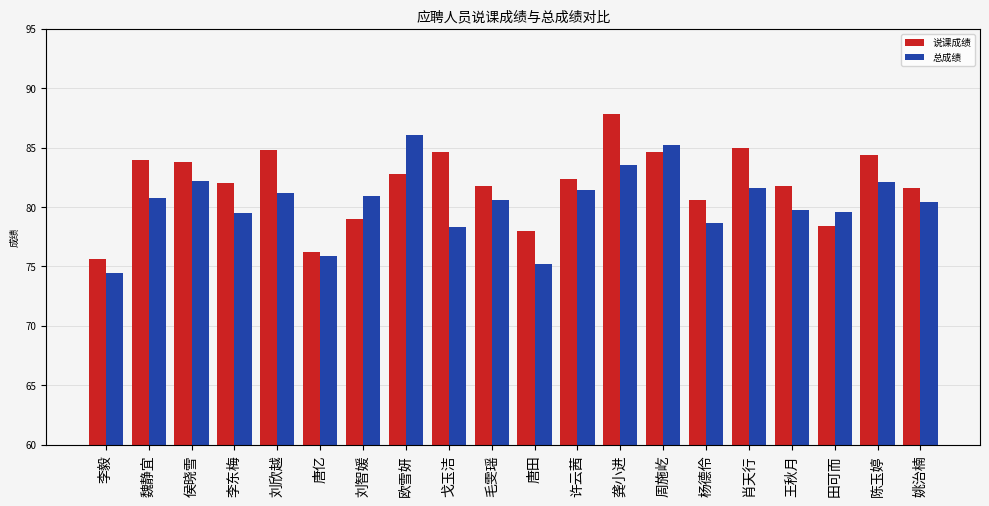

What is the sum of all 说课成绩 values?

1639.2